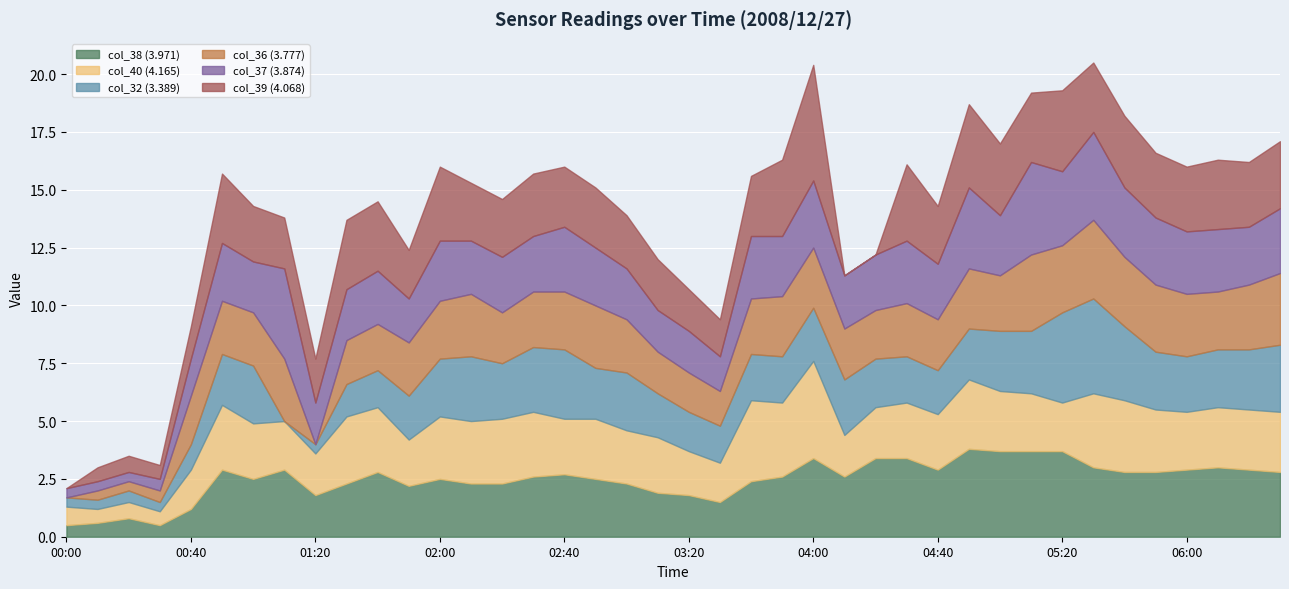

What are all the series names shown in the legend?

col_38 (3.971), col_40 (4.165), col_32 (3.389), col_36 (3.777), col_37 (3.874), col_39 (4.068)